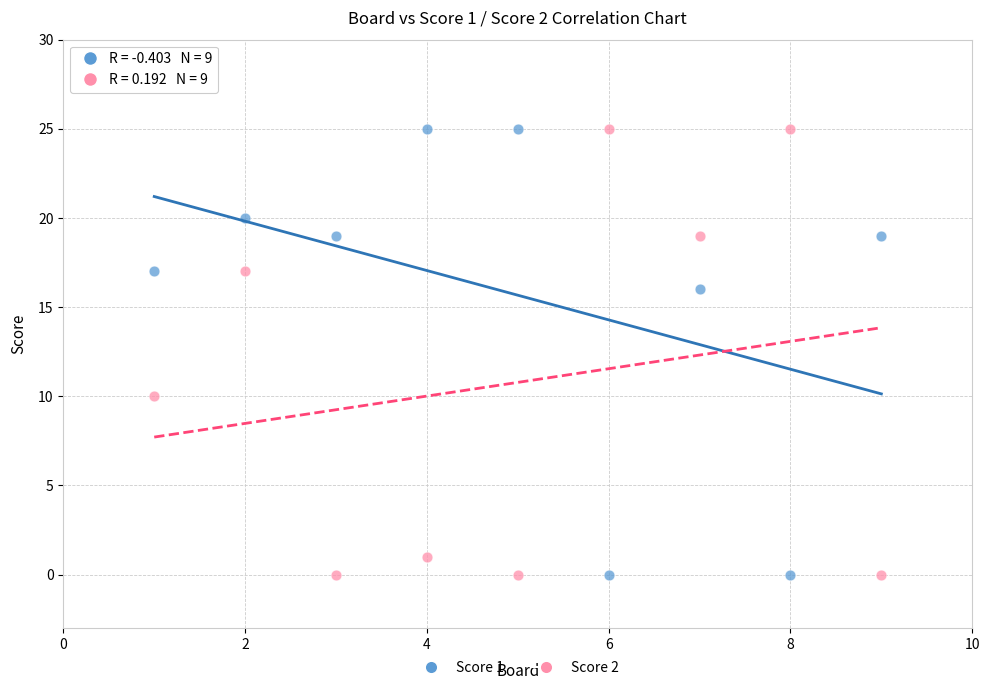

Across all series, what Y value is closest to 12?

10